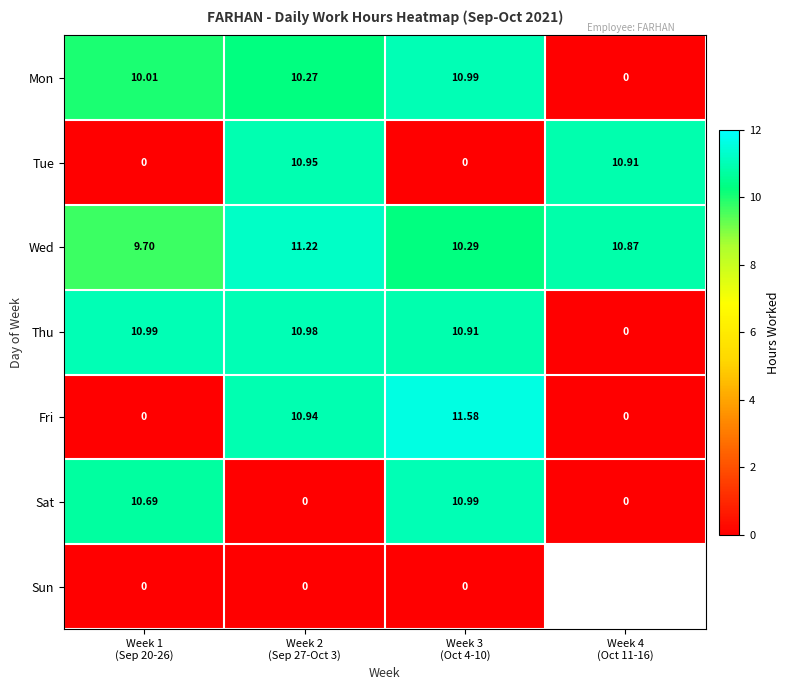

What is the difference between the highest and lowest values at Week 1
(Sep 20-26)?

11.0